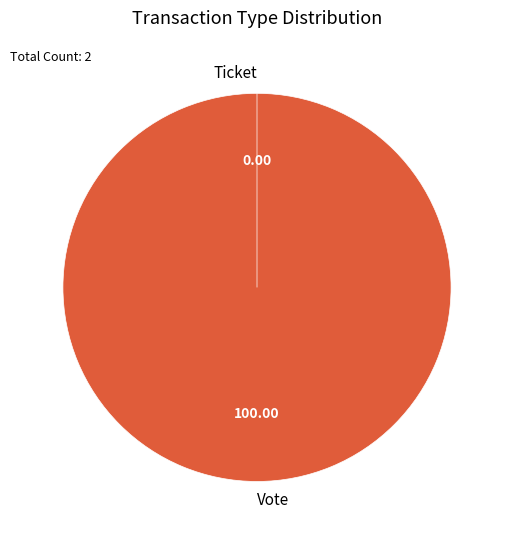

What percentage do Ticket and Vote together represent?

100.0%